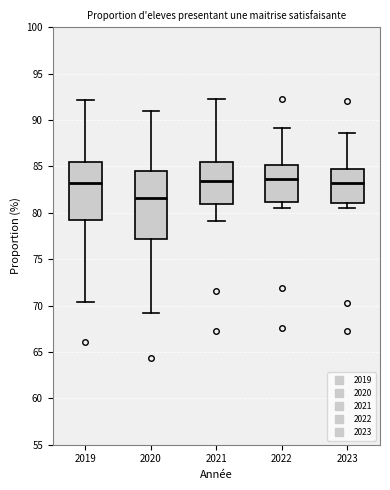

Which box has the lowest median line?

2020